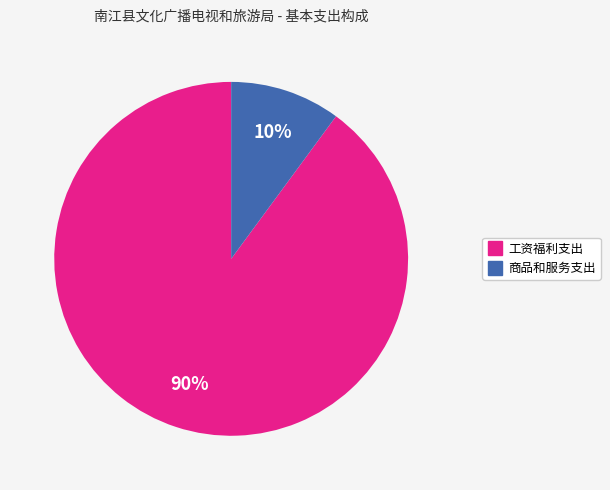

How many slices are in this pie chart?

2